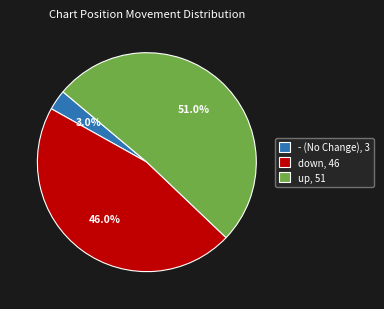

To the nearest percent, what percentage of the pie is up?

51%